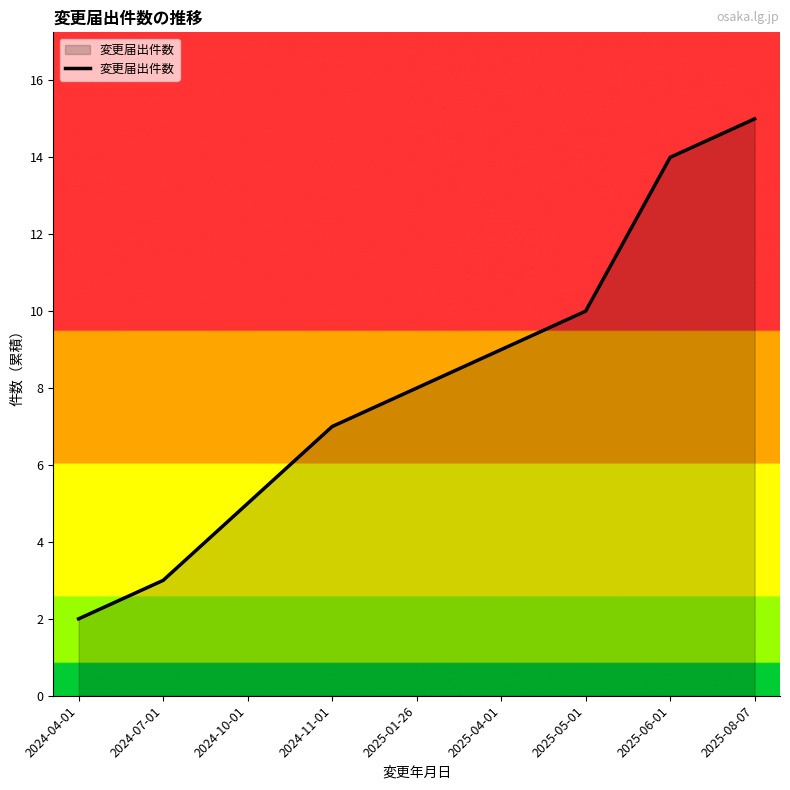

True or false: there are more than 2 points higher than both neighbors.

False